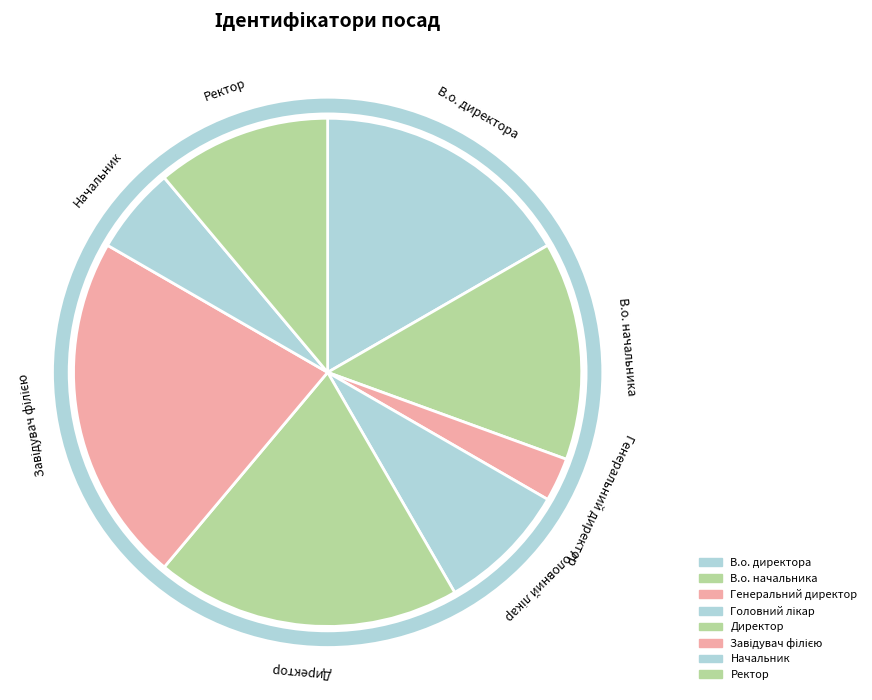

Which category has the smallest portion of the pie?

Генеральний директор